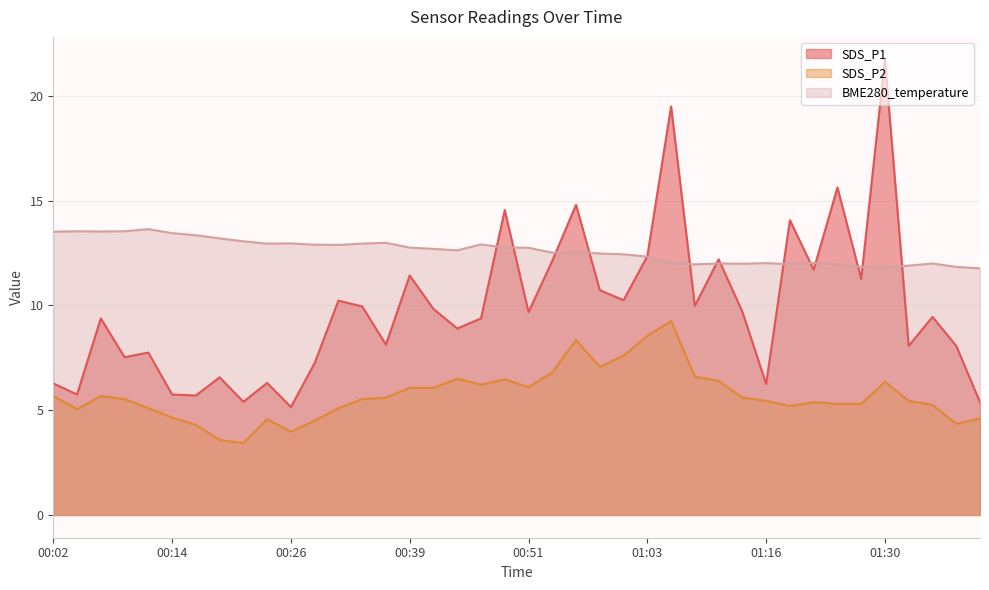

What are all the series names shown in the legend?

SDS_P1, SDS_P2, BME280_temperature